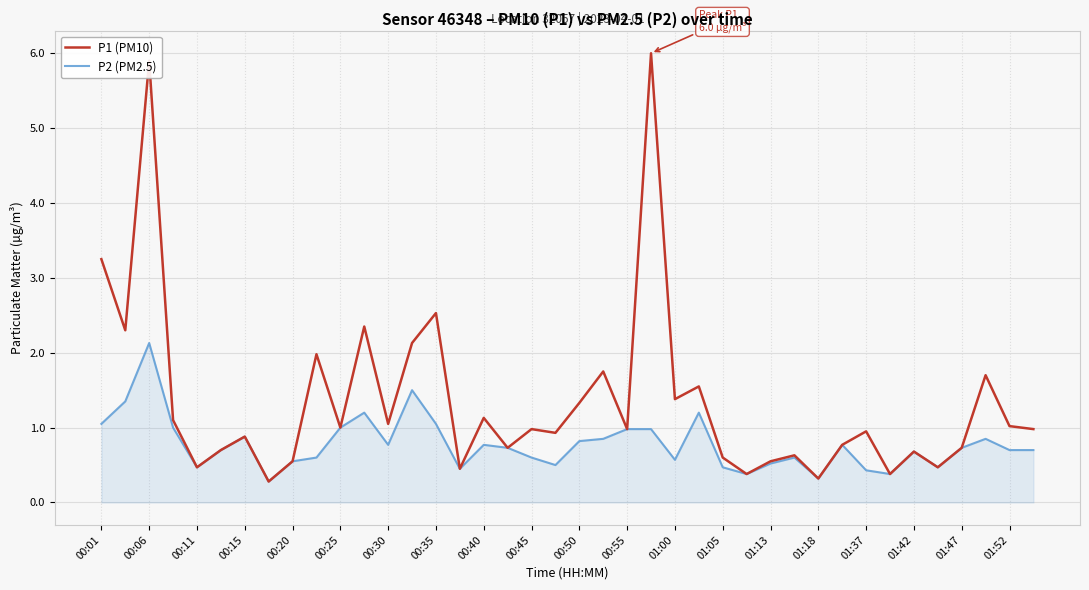

Which series has the widest spread of values?

P1 (PM10)